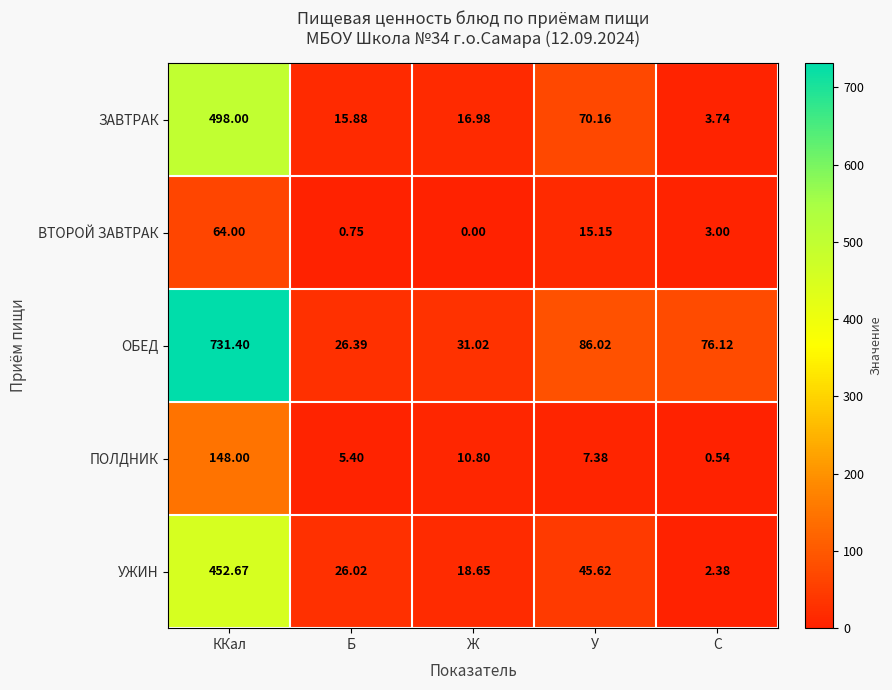

Is the value of ВТОРОЙ ЗАВТРАК at Б greater than the value of ОБЕД at Ж?

No